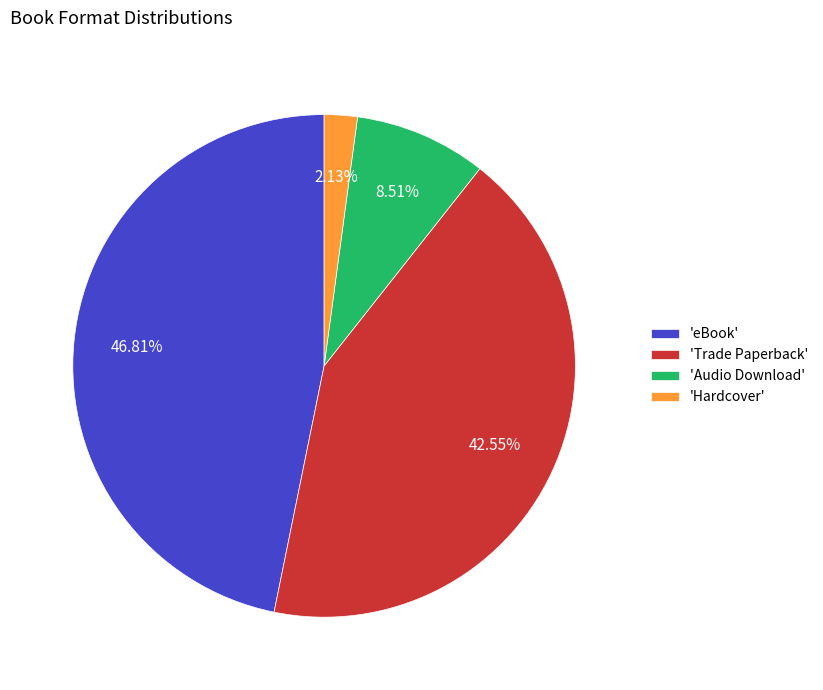

Which category has the biggest portion of the pie?

'eBook'